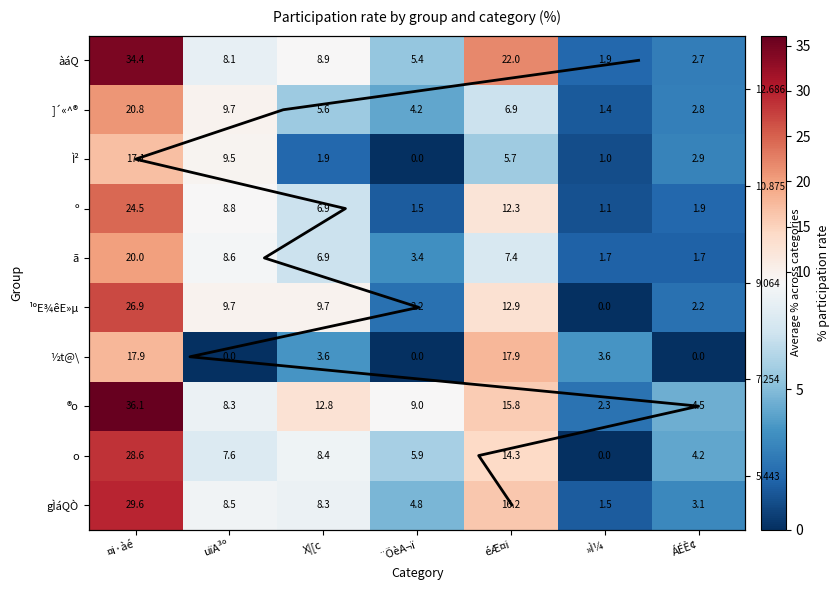

Count the number of data series in this chart.

10